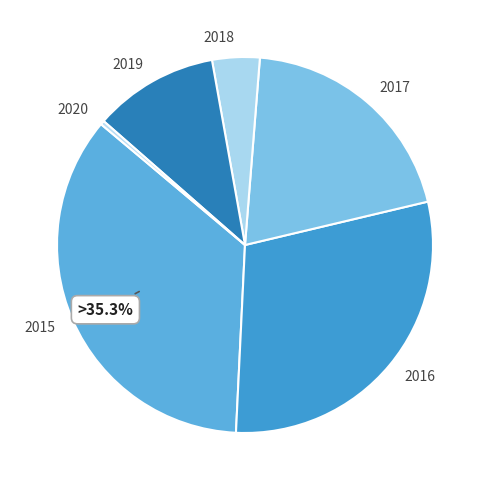

The 2016 slice represents 19% of the pie. True or false?

False